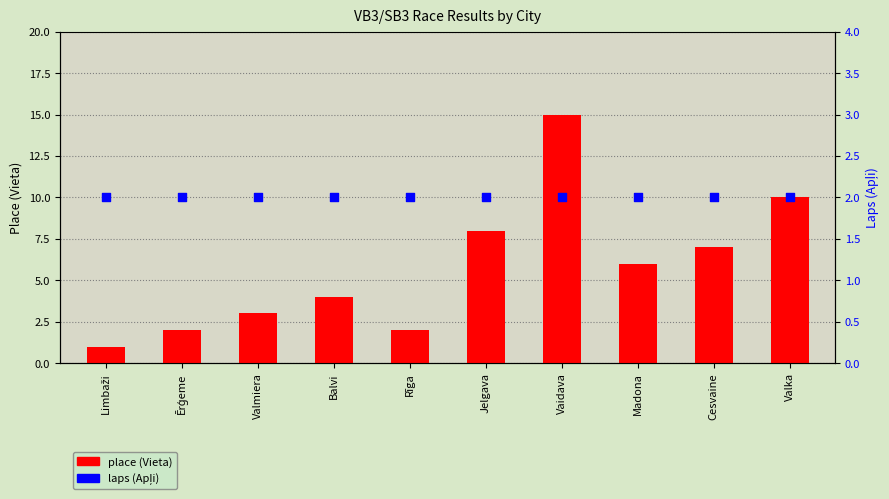

Which series has the largest Y range (max minus min)?

place (Vieta)